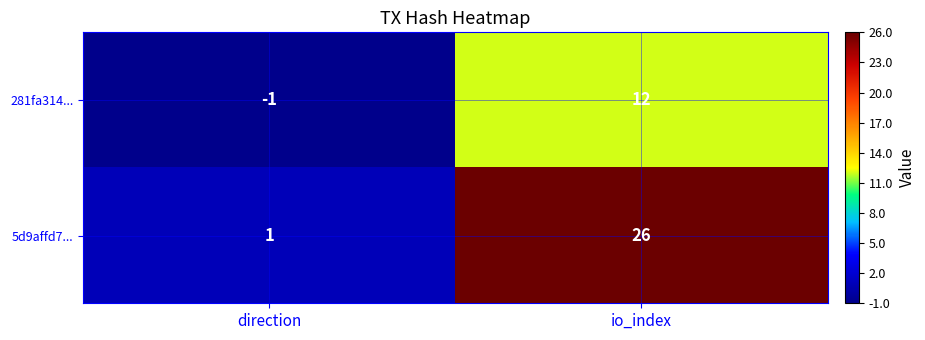

Reading right to left, what are all the values shown in this chart?

281fa314...: io_index=12	direction=-1
5d9affd7...: io_index=26	direction=1